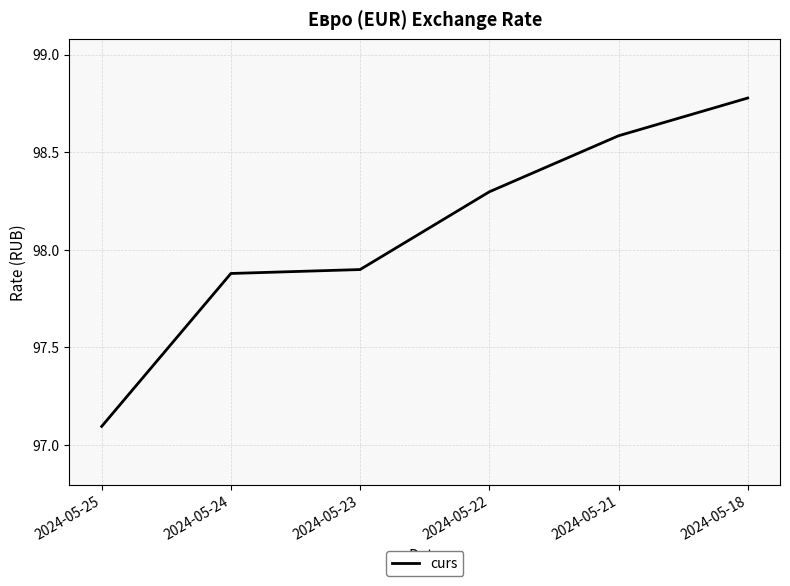

What is the sum of the values at 2024-05-25 and 2024-05-21?

195.7